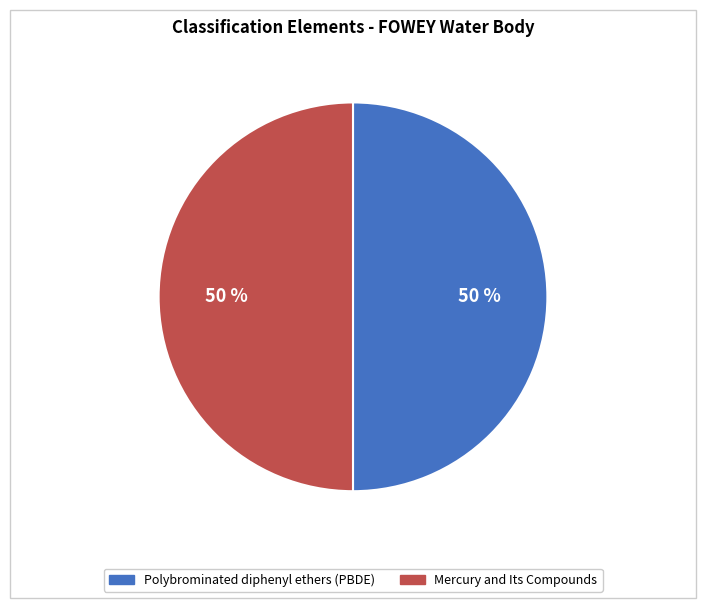

Approximately how many times larger is the value at Mercury and Its Compounds compared to Polybrominated diphenyl ethers (PBDE)?

1.0